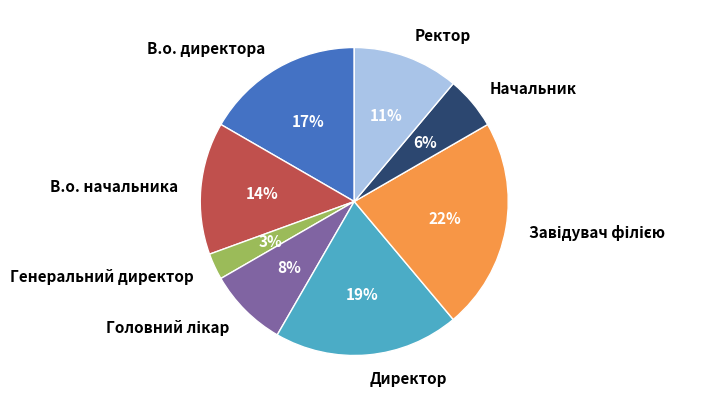

Which has a higher value, В.о. начальника or Начальник?

В.о. начальника